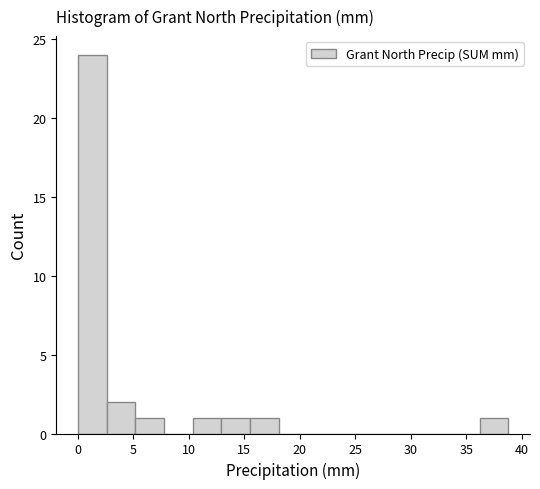

Reading left to right, list every bar in this chart as the range it spans on the x-axis followed by its height. Neither the bar edges nor the heights are printed on the chart, so give them approximately, as read against the axes.

0.0 to 2.5: 24
2.5 to 5.0: 2
5.0 to 8.0: 1
8.0 to 10.5: 0
10.5 to 13.0: 1
13.0 to 15.5: 1
15.5 to 18.0: 1
18.0 to 20.5: 0
20.5 to 23.5: 0
23.5 to 26.0: 0
26.0 to 28.5: 0
28.5 to 31.0: 0
31.0 to 33.5: 0
33.5 to 36.0: 0
36.0 to 39.0: 1